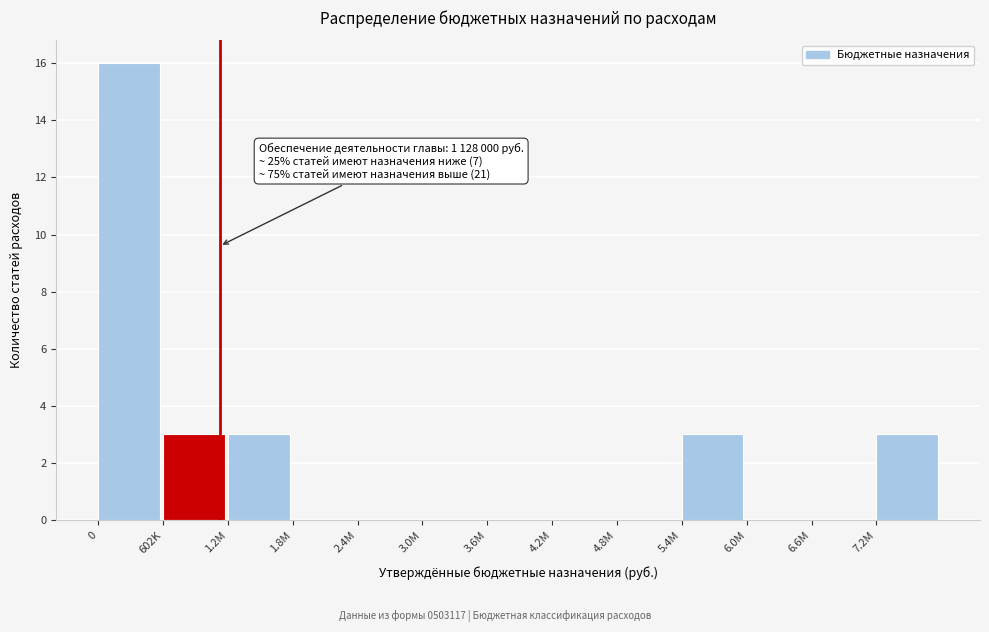

Reading left to right, list all the values displayed in this chart.

0=16	602K=3	1.2M=3	1.8M=0	2.4M=0	3.0M=0	3.6M=0	4.2M=0	4.8M=0	5.4M=3	6.0M=0	6.6M=0	7.2M=3